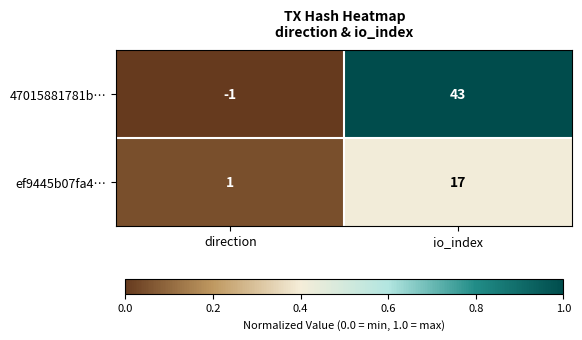

List the series in order of their overall mean, highest first.

47015881781b…, ef9445b07fa4…